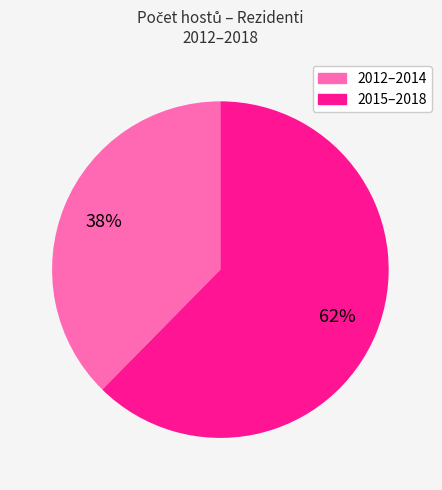

To the nearest percent, what is the average slice percentage?

50%